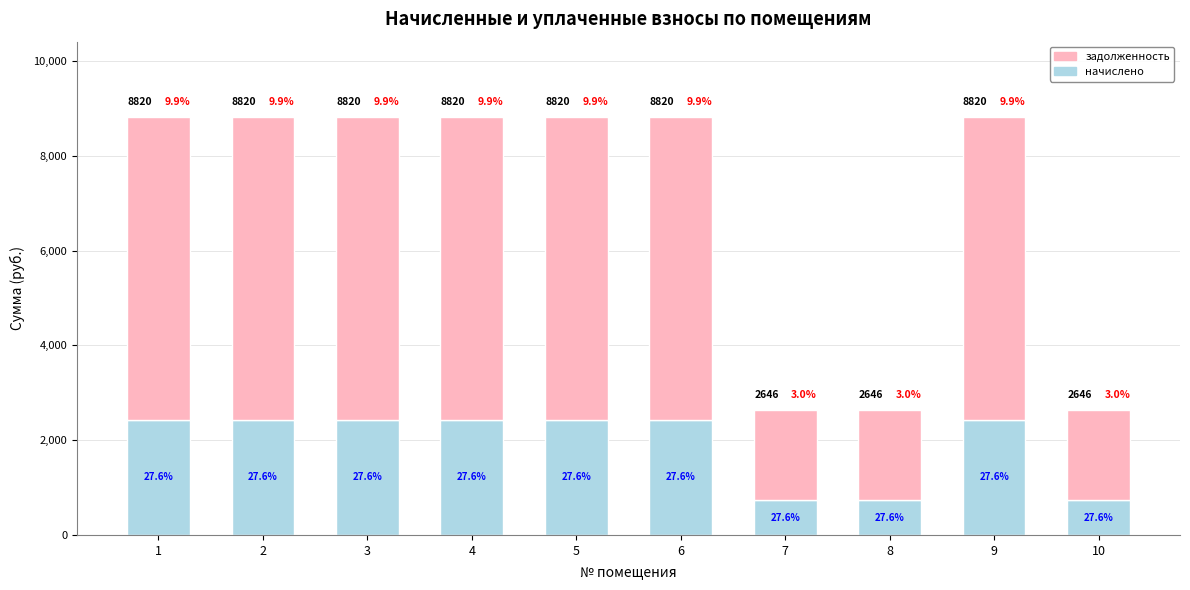

What is the approximate value of задолженность at 9?

6390